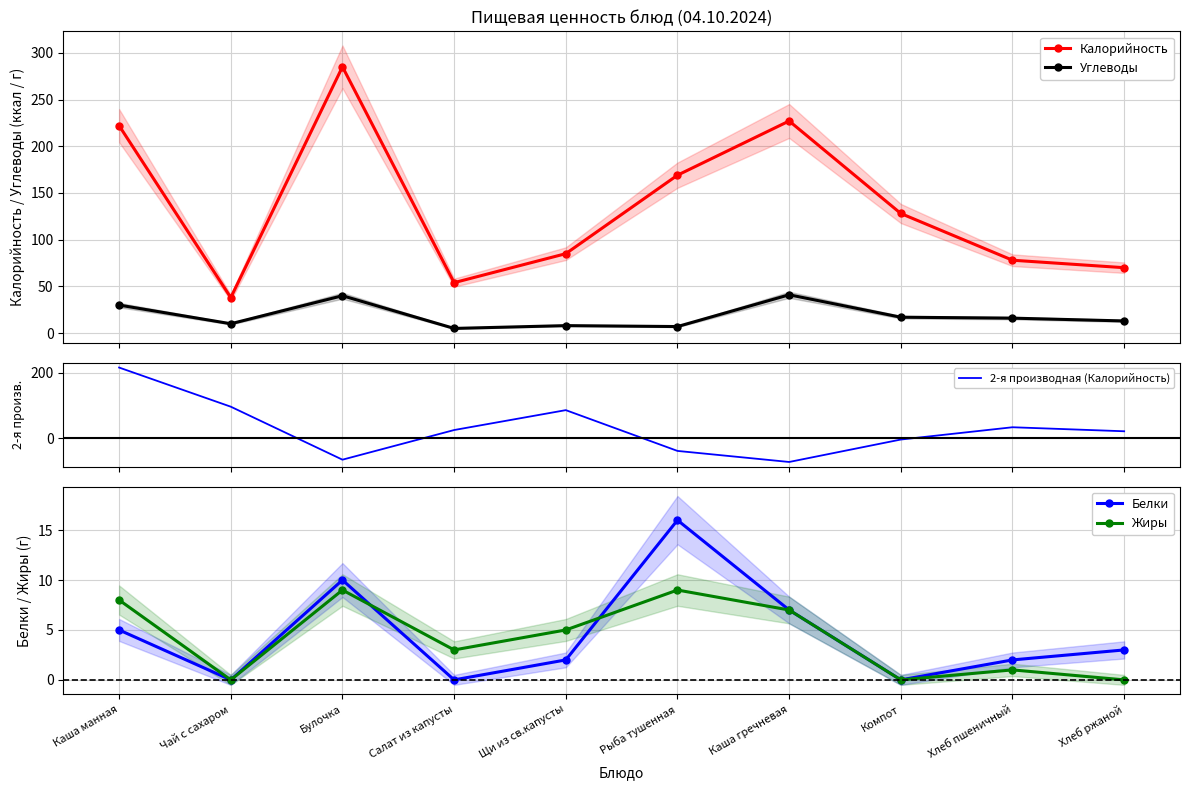

What is the maximum value shown in the chart?

285.0